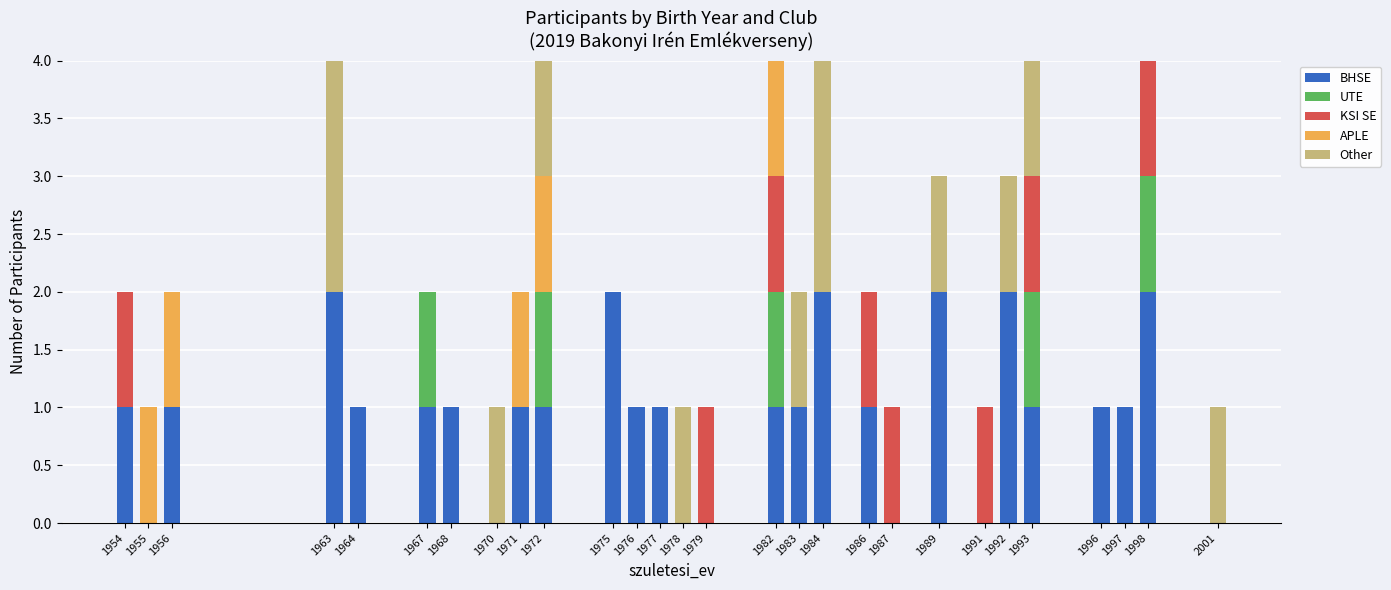

How many data points does each series have?

28